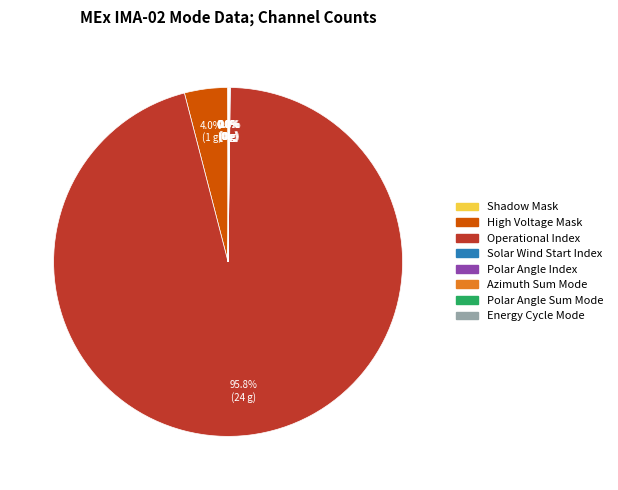

Does any single category account for the majority?

Yes